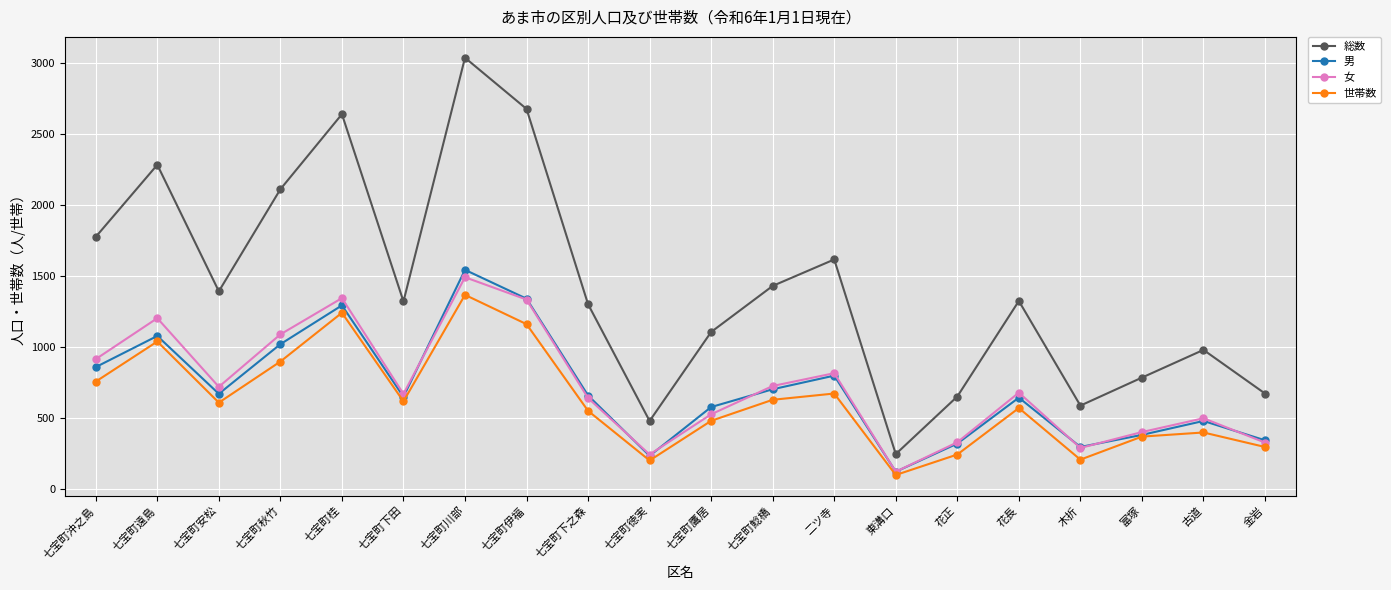

Which category has the lowest value in the 総数 series?

東溝口